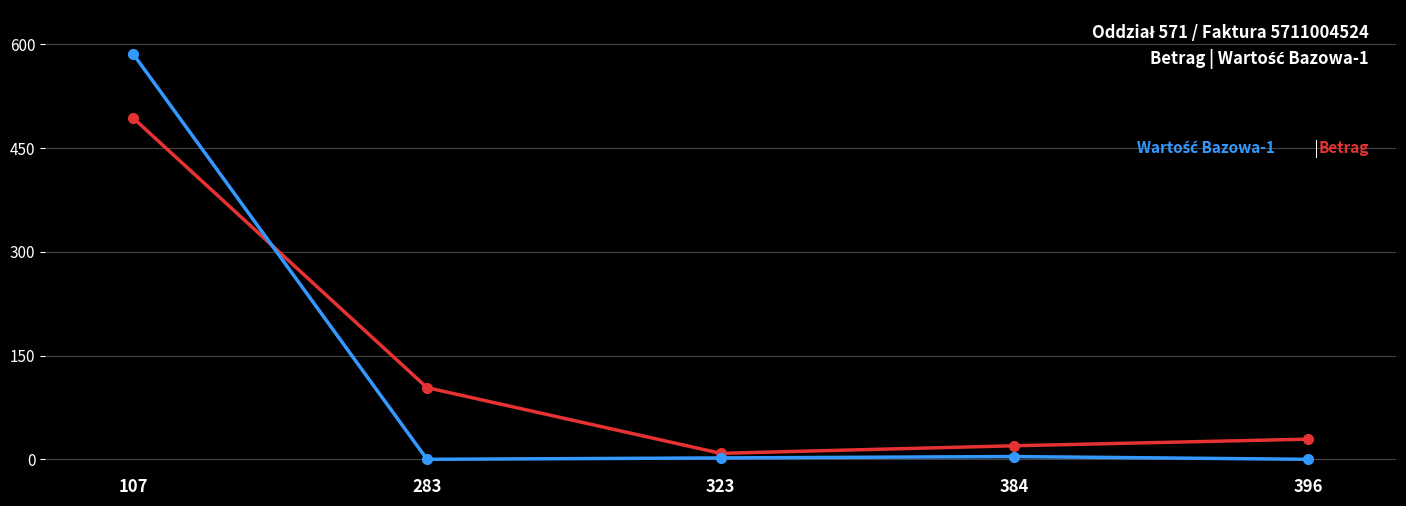

At which category is the sum across all series the highest?

107